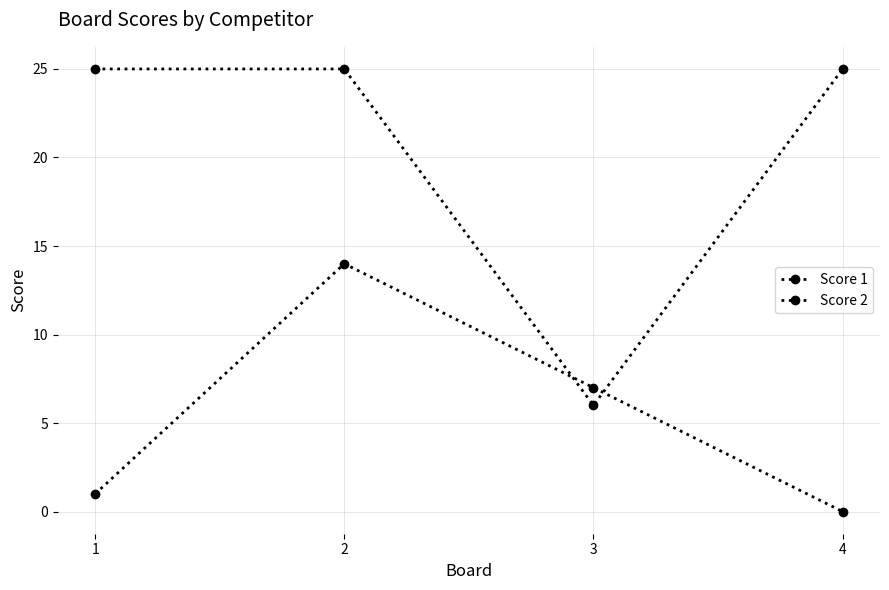

What is the difference between the second highest and minimum values in the Score 2 series?

7